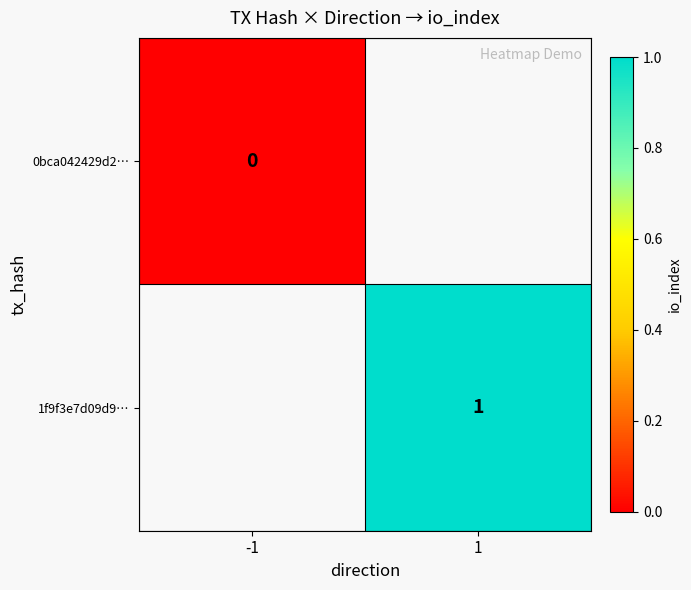

Which category has the lowest value across all series?

-1